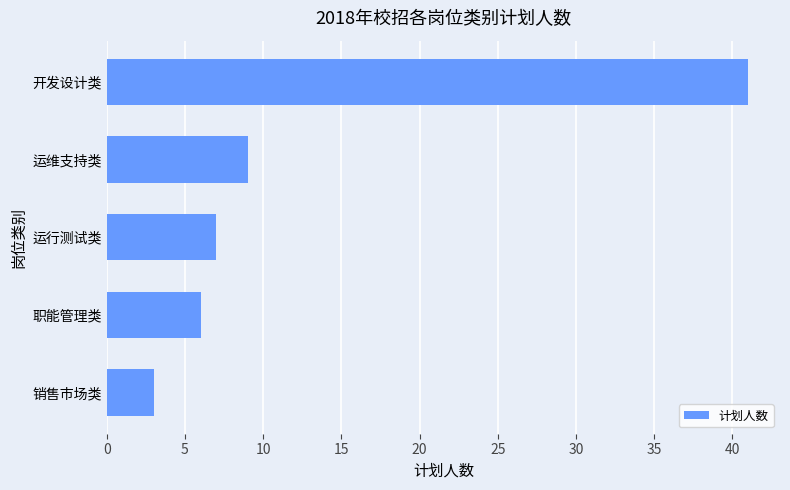

What is the change in value from 开发设计类 to 职能管理类?

-35